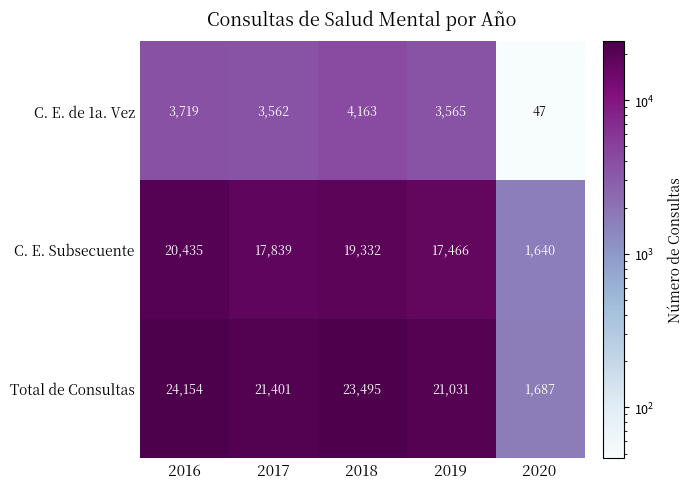

Which series has the largest total across all categories?

Total de Consultas